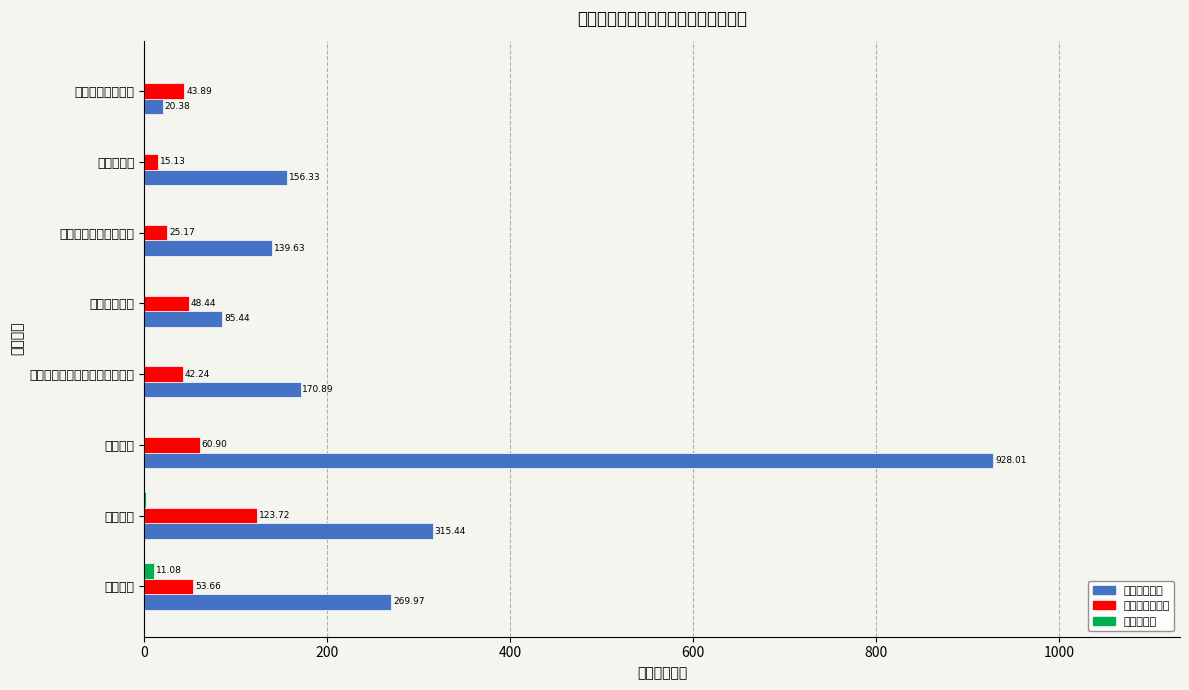

How many data points in 商品和服务支出 are above 48?

4